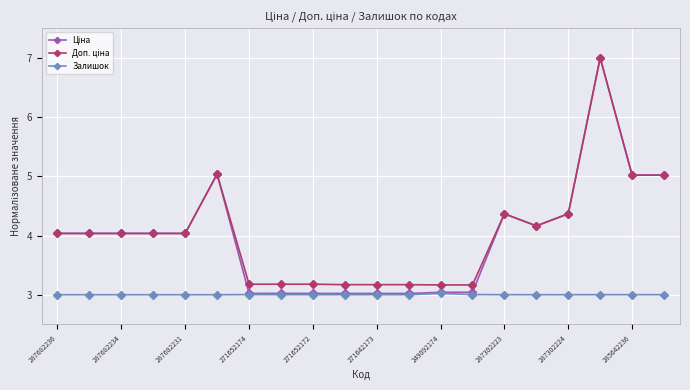

What is the maximum value shown in the chart?

7.0